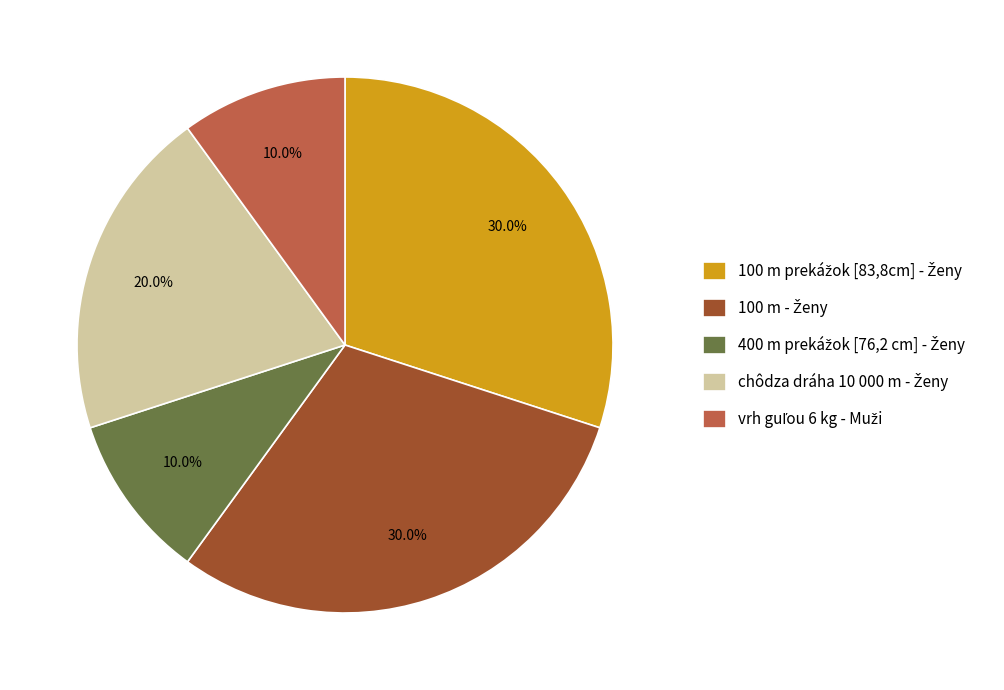

Is there a majority slice in this chart?

No